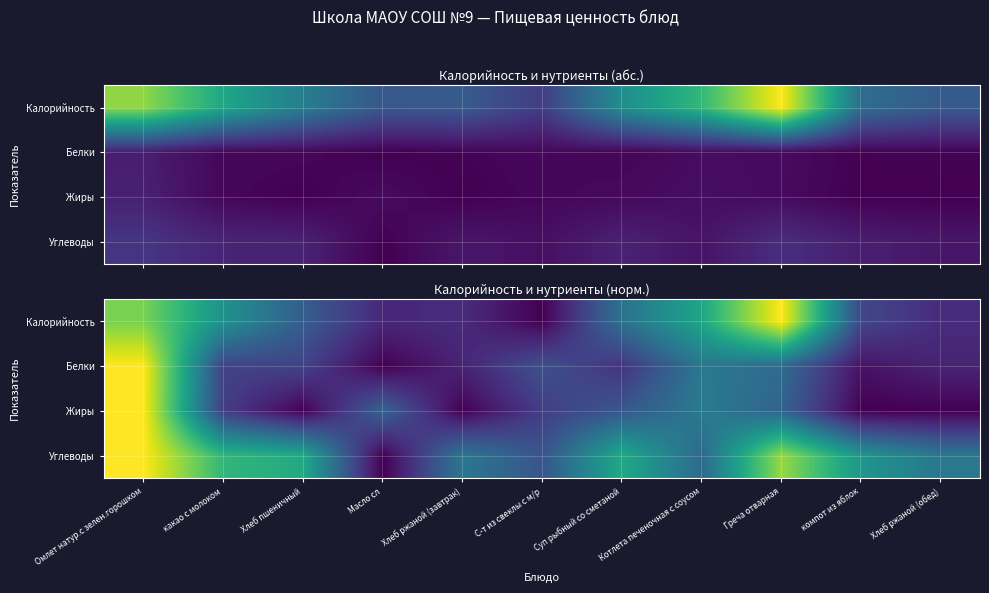

The value of Белки at С-т из свеклы с м/р is 0.1. True or false?

False